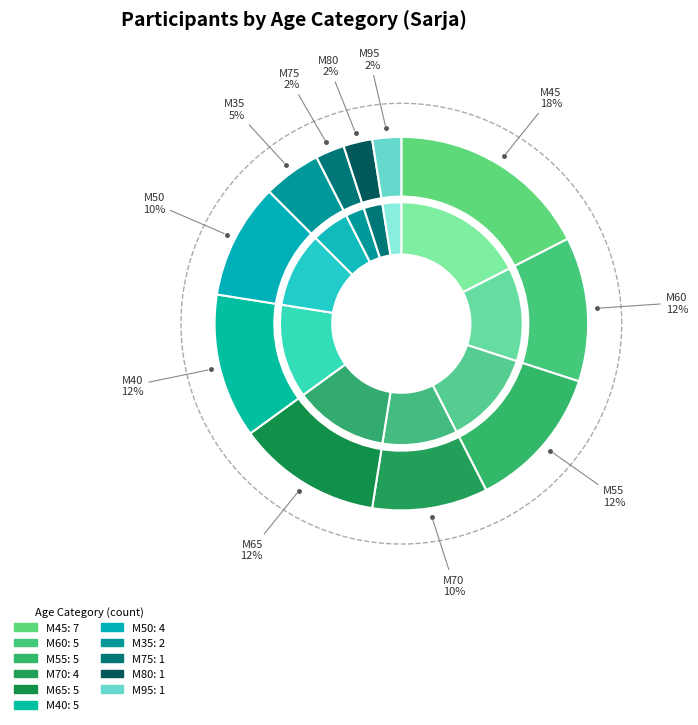

The M55 slice represents 1% of the pie. True or false?

False